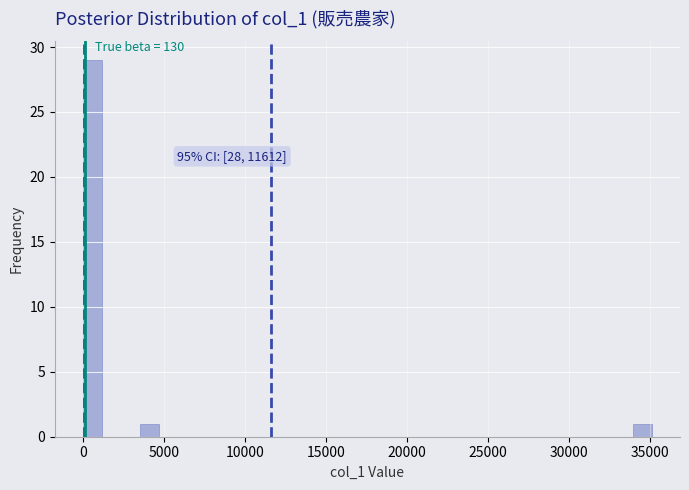

Read against the x-axis, roughly where is the centre of the tallest bar?

500